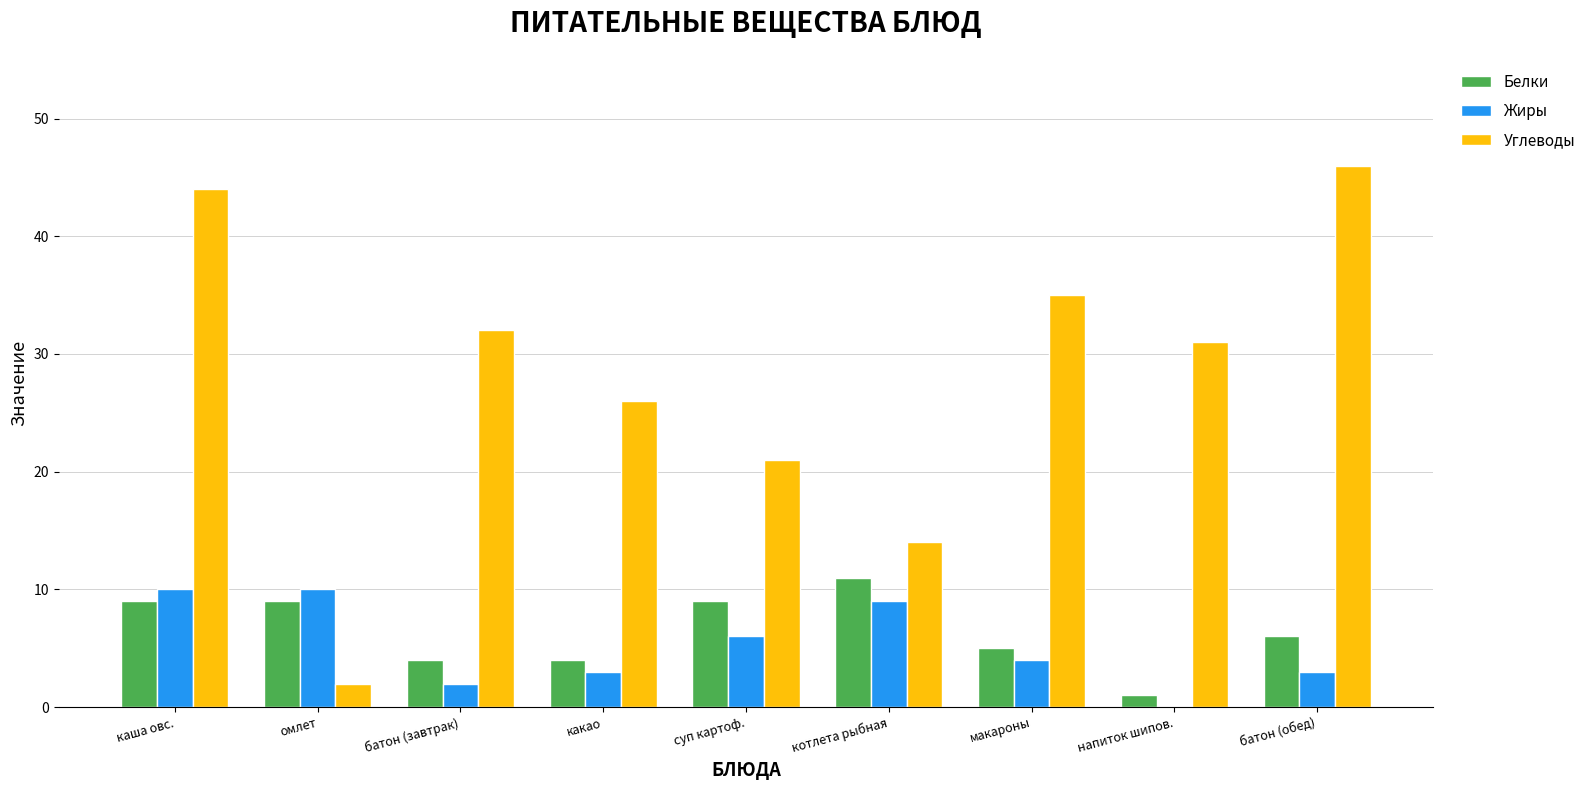

Count the number of data series in this chart.

3